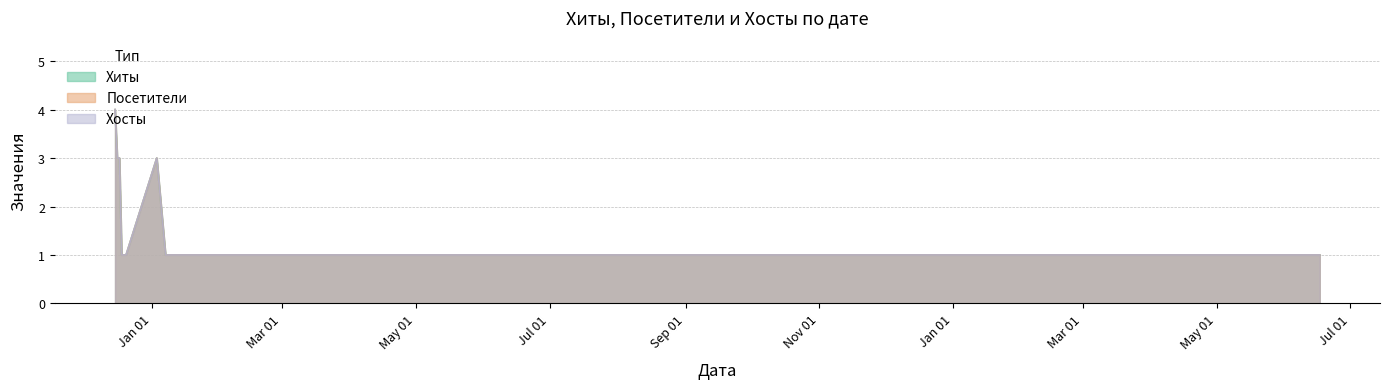

How many categories are shown in the chart?

20